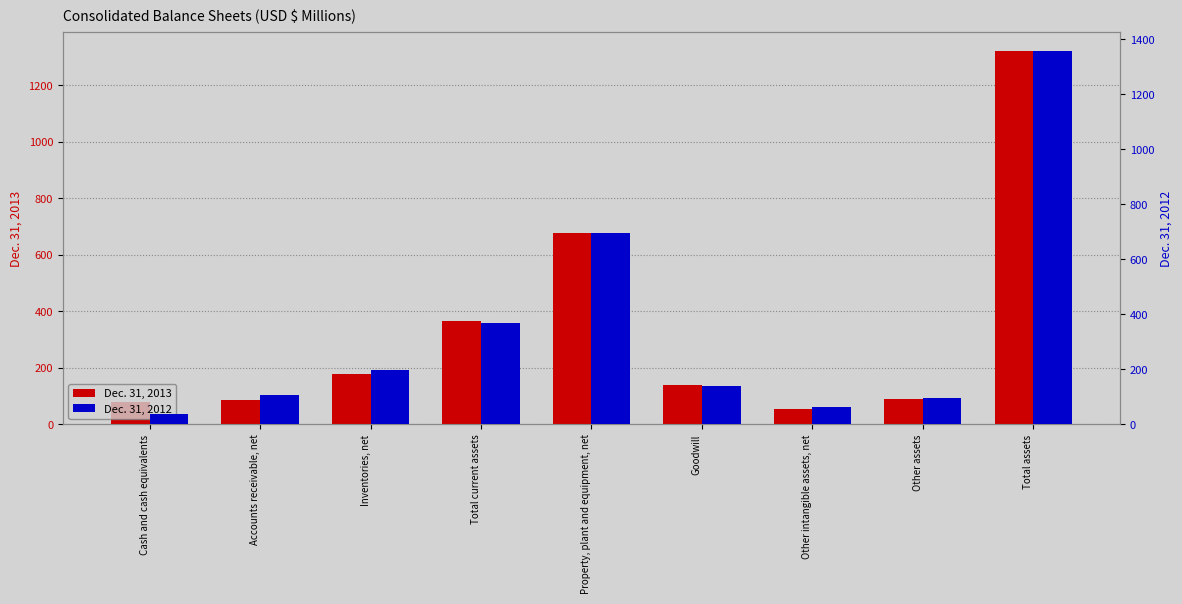

At which label does Dec. 31, 2013 first exceed 137?

Inventories, net